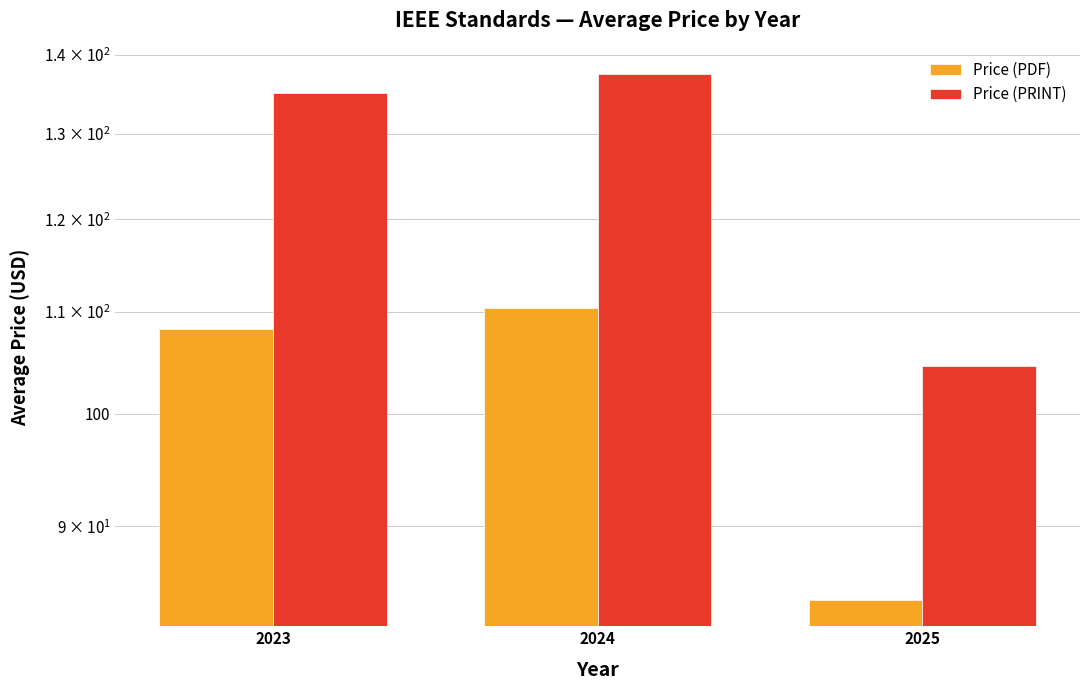

Reading left to right, transcribe all the data shown in this chart.

Price (PDF): 2023=108.2	2024=110.4	2025=84.0
Price (PRINT): 2023=135.1	2024=137.5	2025=104.6